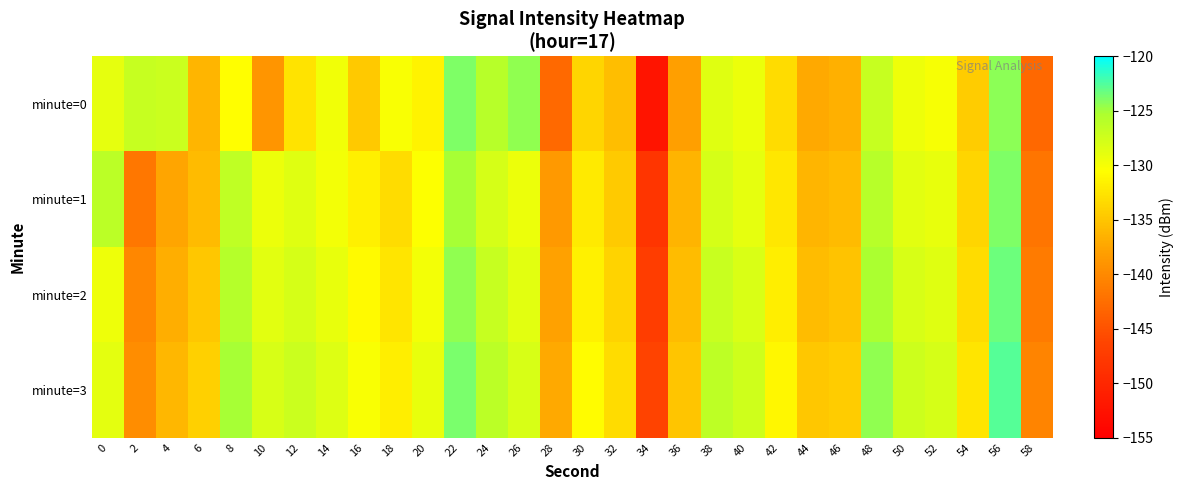

Reading left to right, extract all data points from this chart.

minute=0: 0=-128.9	2=-126.9	4=-127.1	6=-136.2	8=-130.6	10=-138.9	12=-132.6	14=-129.7	16=-134.8	18=-130.2	20=-131.4	22=-124.0	24=-125.9	26=-124.4	28=-142.9	30=-133.7	32=-135.6	34=-152.4	36=-138.0	38=-128.6	40=-129.3	42=-133.3	44=-137.1	46=-136.6	48=-126.9	50=-129.5	52=-130.0	54=-134.4	56=-124.3	58=-143.0
minute=1: 0=-126.2	2=-141.6	4=-137.4	6=-135.8	8=-126.5	10=-129.3	12=-128.6	14=-129.8	16=-131.7	18=-133.2	20=-130.5	22=-125.1	24=-127.8	26=-129.3	28=-138.5	30=-132.1	32=-134.6	34=-148.2	36=-136.4	38=-127.8	40=-128.9	42=-132.4	44=-136.2	46=-135.8	48=-125.9	50=-128.7	52=-129.1	54=-133.8	56=-123.9	58=-141.8
minute=2: 0=-129.5	2=-140.2	4=-136.8	6=-134.9	8=-125.8	10=-128.7	12=-127.9	14=-129.1	16=-130.9	18=-132.5	20=-129.8	22=-124.5	24=-126.9	26=-128.7	28=-137.8	30=-131.5	32=-133.9	34=-147.1	36=-135.7	38=-127.1	40=-128.2	42=-131.8	44=-135.6	46=-135.1	48=-125.2	50=-128.0	52=-128.5	54=-133.2	56=-123.3	58=-141.2
minute=3: 0=-128.8	2=-139.6	4=-136.1	6=-134.2	8=-125.1	10=-128.0	12=-127.2	14=-128.4	16=-130.2	18=-131.8	20=-129.1	22=-123.8	24=-126.2	26=-128.0	28=-137.1	30=-130.8	32=-133.2	34=-146.4	36=-135.0	38=-126.4	40=-127.5	42=-131.1	44=-134.9	46=-134.4	48=-124.5	50=-127.3	52=-127.8	54=-132.5	56=-122.6	58=-140.5